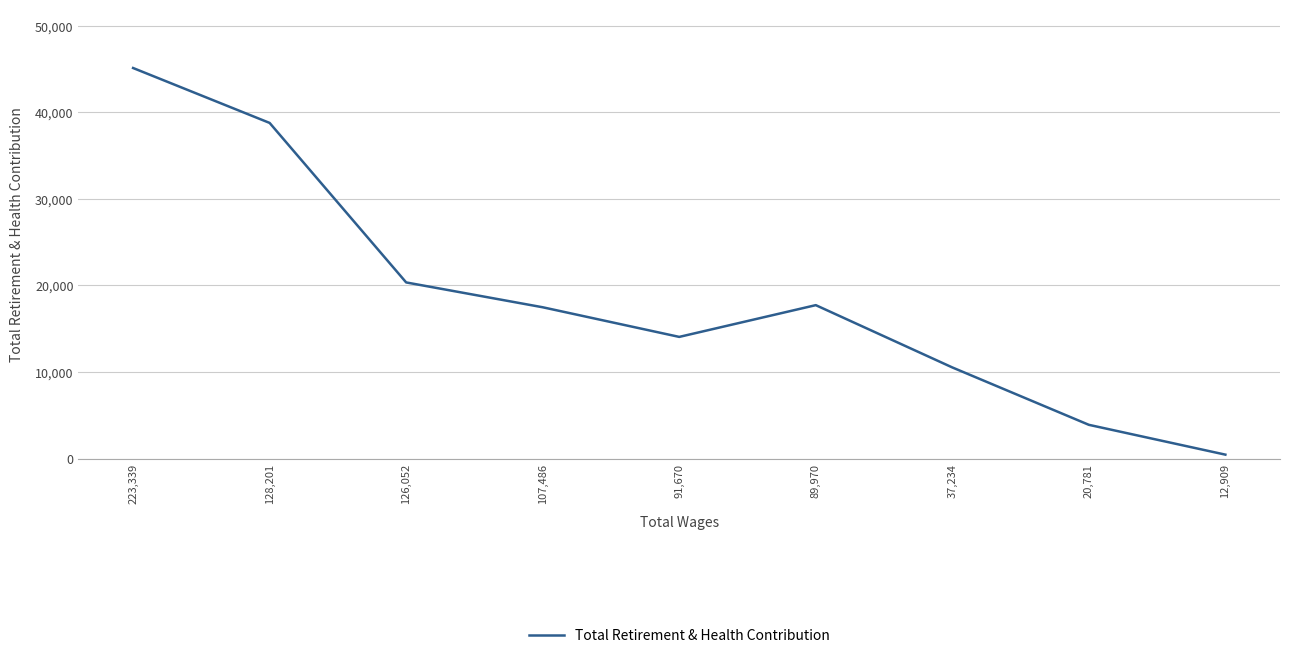

Does the chart display data point markers on the line(s)?

No